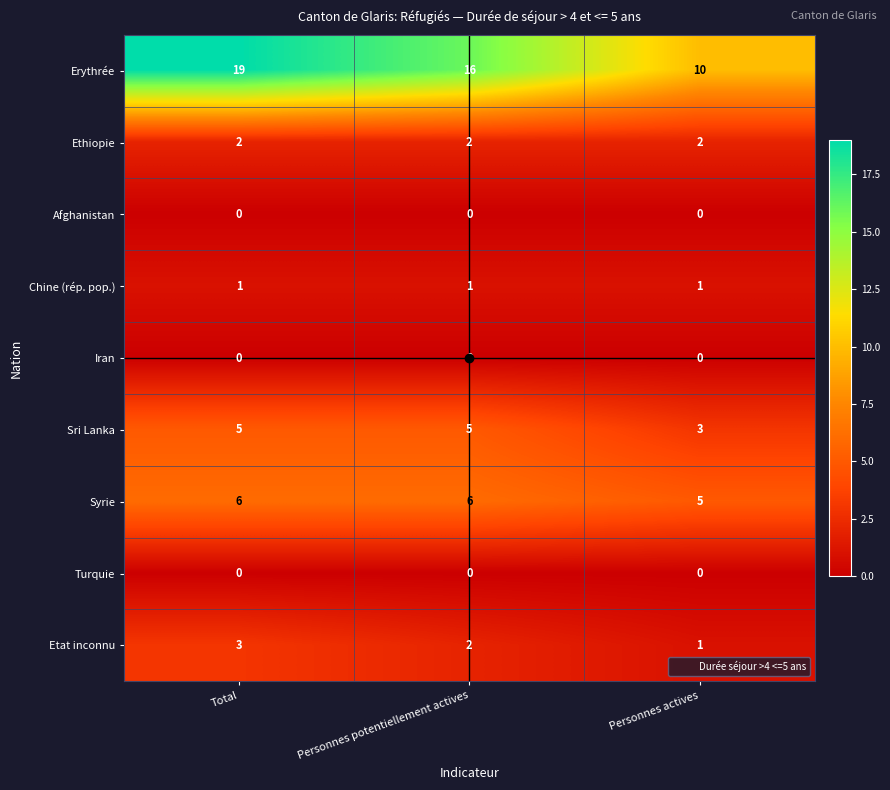

What is the total value across all series at Personnes potentiellement actives?

32